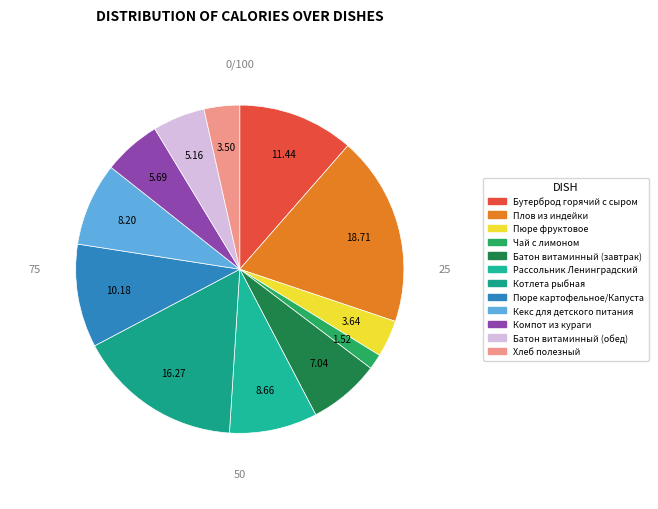

To the nearest percent, what is the average slice percentage?

8%